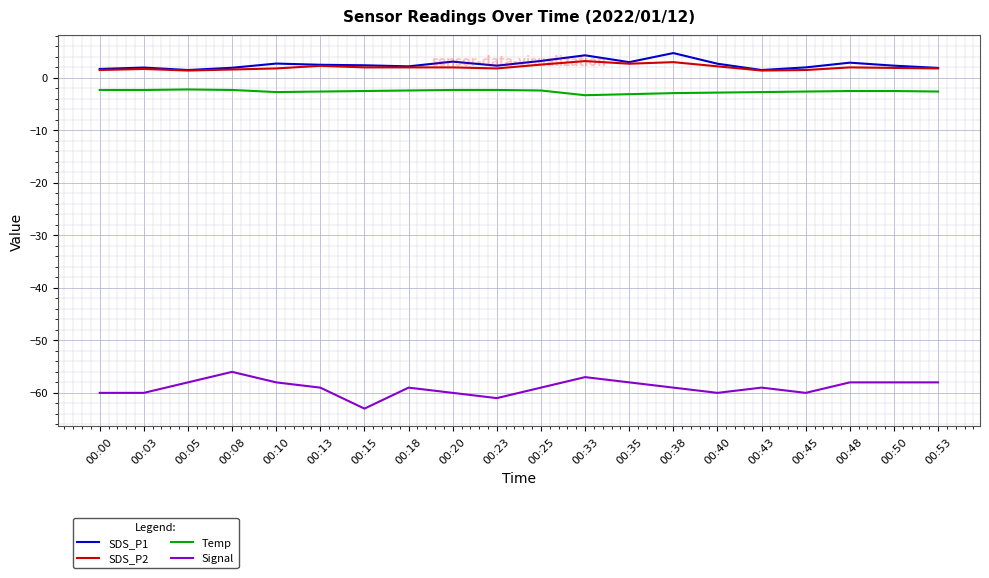

What is the difference between the maximum and minimum values in the SDS_P2 series?

1.8